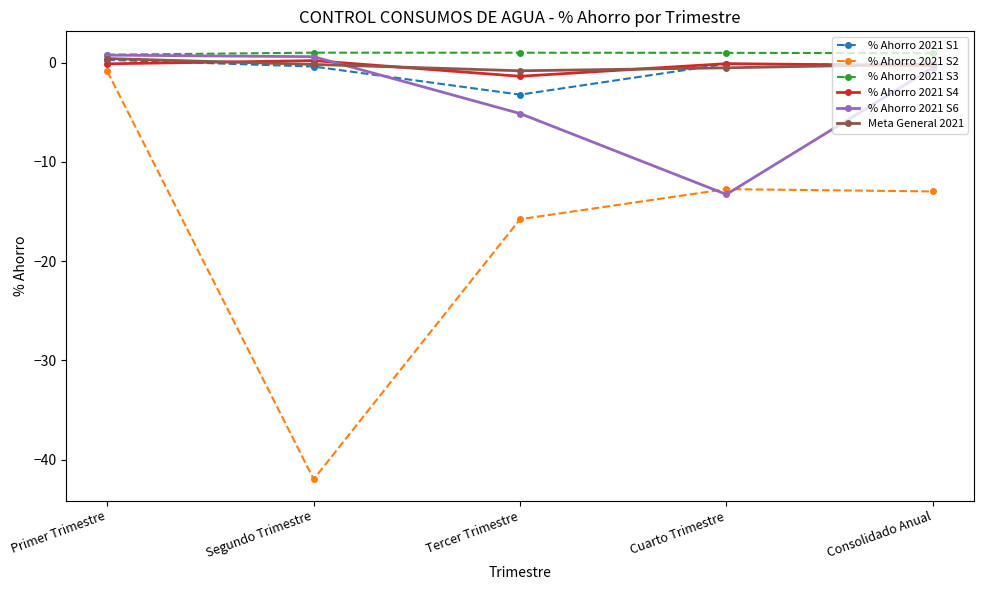

How many intersections are there between % Ahorro 2021 S1 and Meta General 2021?

2